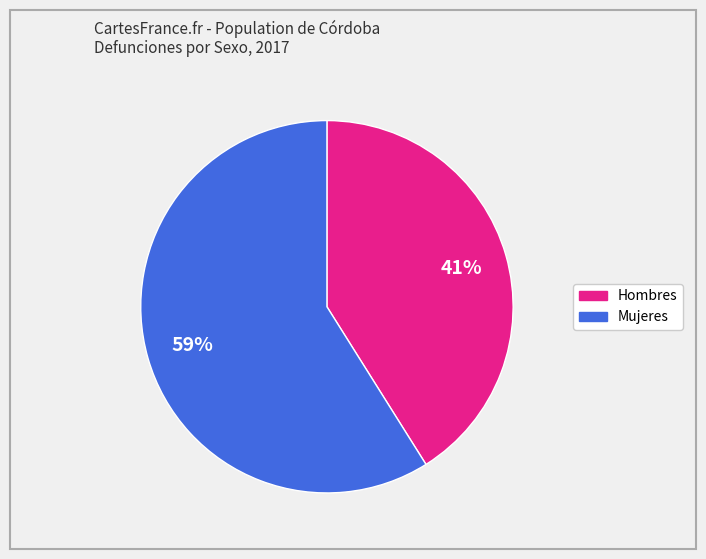

Do Mujeres and Hombres together represent more than half of the pie?

Yes